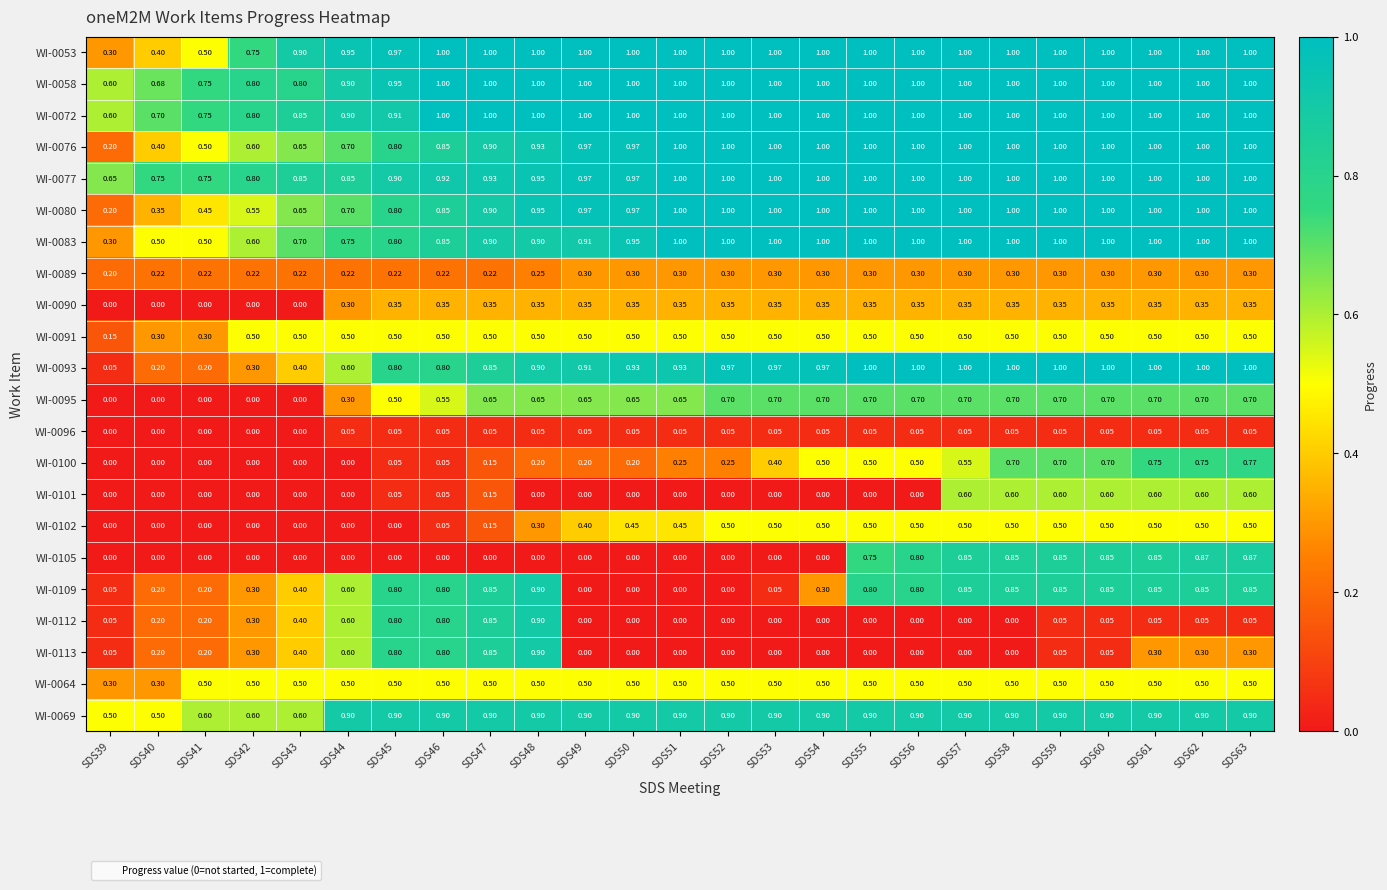

Is the value of WI-0080 at SDS47 greater than the value of WI-0072 at SDS48?

No